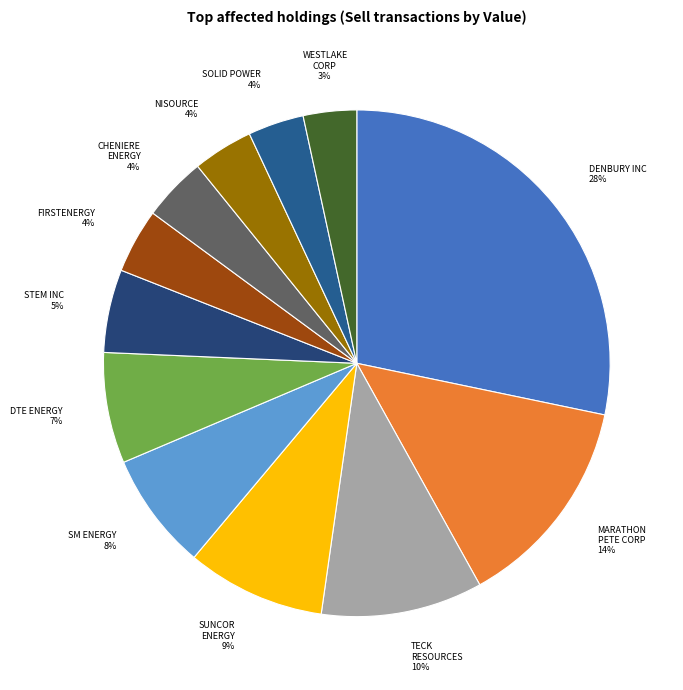

Which slice is the largest?

DENBURY INC